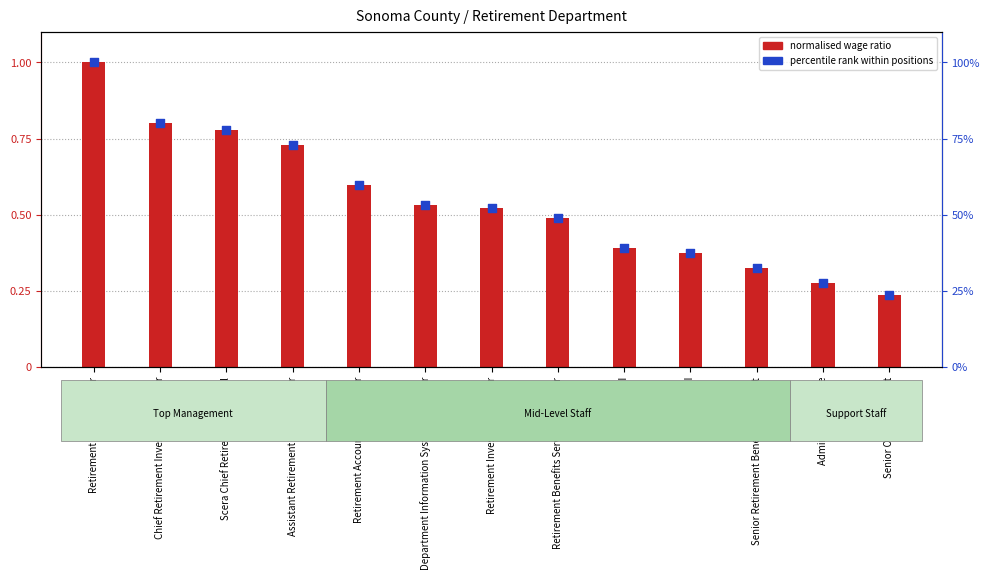

Which series contains the lowest Y value?

normalised wage ratio